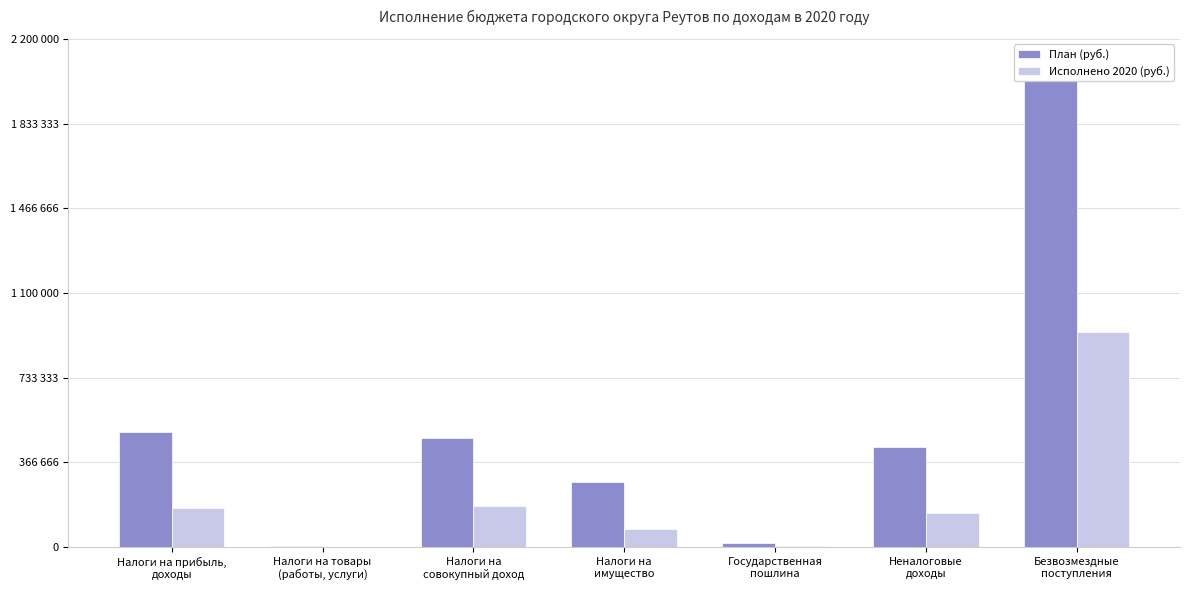

Reading left to right, list all the values displayed in this chart.

План (руб.): Налоги на прибыль,
доходы=498328.0	Налоги на товары
(работы, услуги)=3732.0	Налоги на
совокупный доход=474049.0	Налоги на
имущество=281549.0	Государственная
пошлина=16836.0	Неналоговые
доходы=431975.2	Безвозмездные
поступления=2023369.8
Исполнено 2020 (руб.): Налоги на прибыль,
доходы=170182.9	Налоги на товары
(работы, услуги)=1380.8	Налоги на
совокупный доход=177542.3	Налоги на
имущество=80056.4	Государственная
пошлина=5272.5	Неналоговые
доходы=146459.9	Безвозмездные
поступления=930989.2